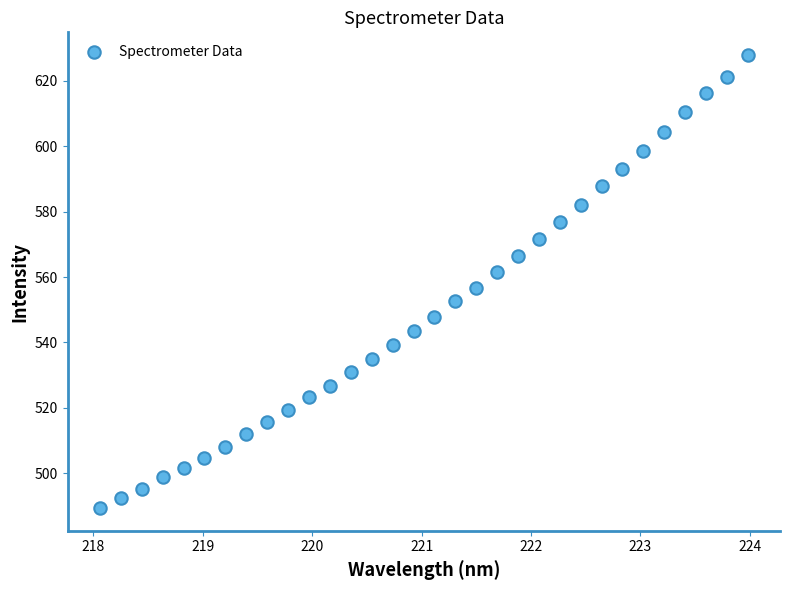

What is the range of X values (max minus min)?

5.9